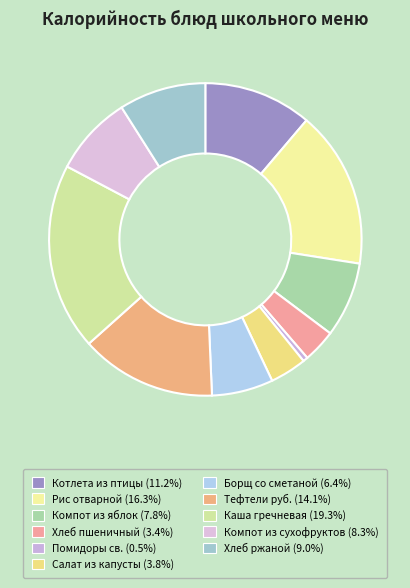

Which category has the smallest portion of the pie?

Помидоры св.